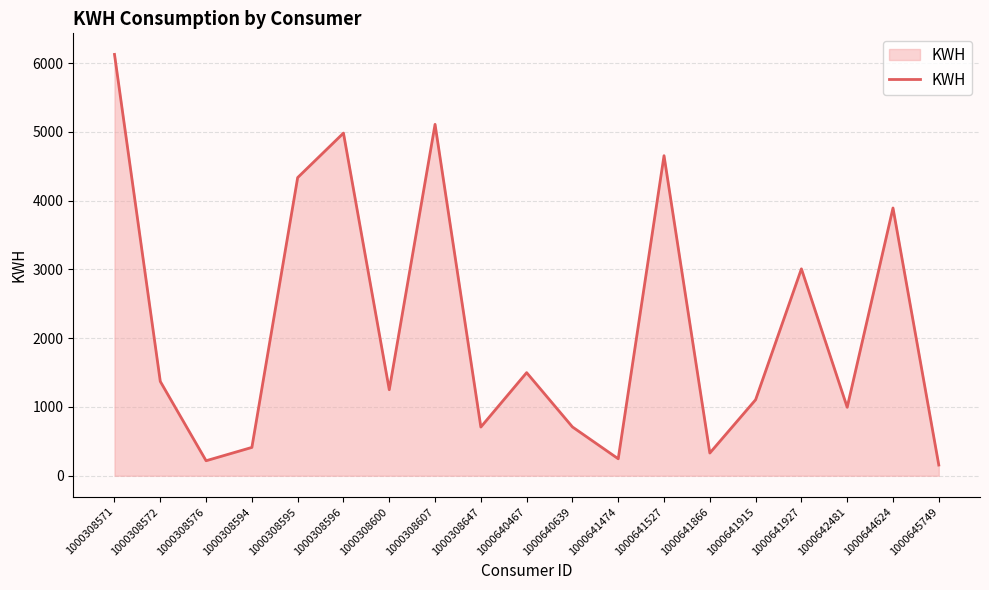

What is the change in value from 1000641915 to 1000641927?

+1902.8